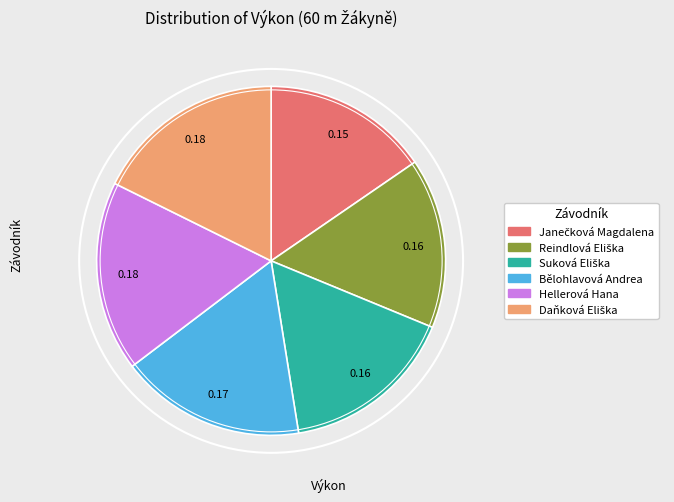

Which category has the biggest portion of the pie?

Daňková Eliška